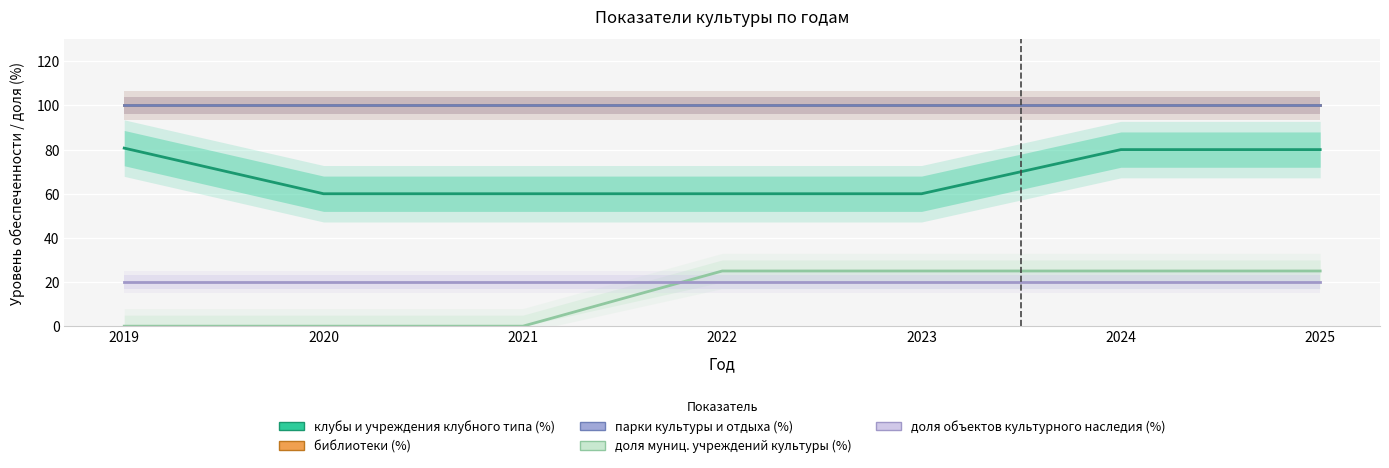

Rank the series at 2025 from highest to lowest value.

библиотеки (%), парки культуры и отдыха (%), клубы и учреждения клубного типа (%), доля муниц. учреждений культуры (%), доля объектов культурного наследия (%)